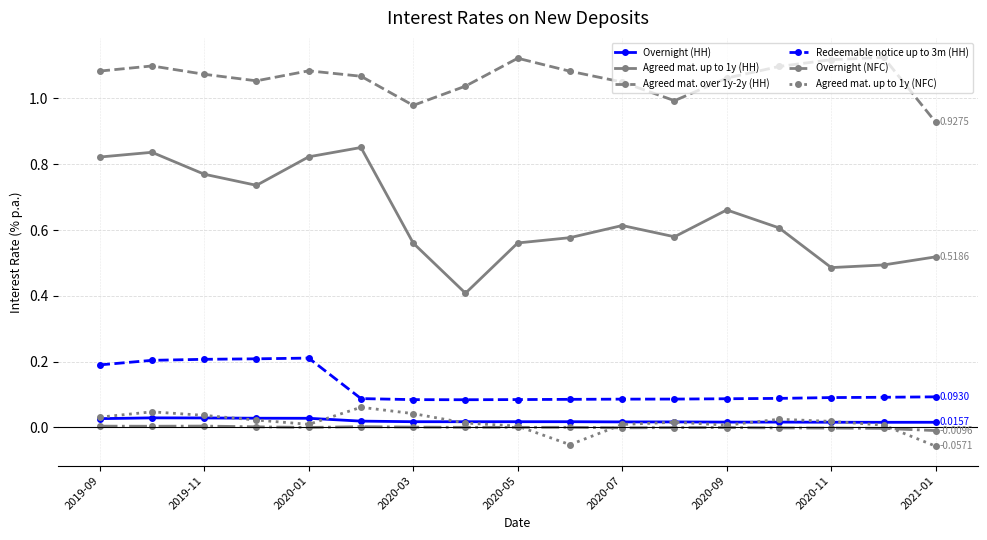

True or false: Overnight (NFC) has more than 1 points higher than both neighbors.

True